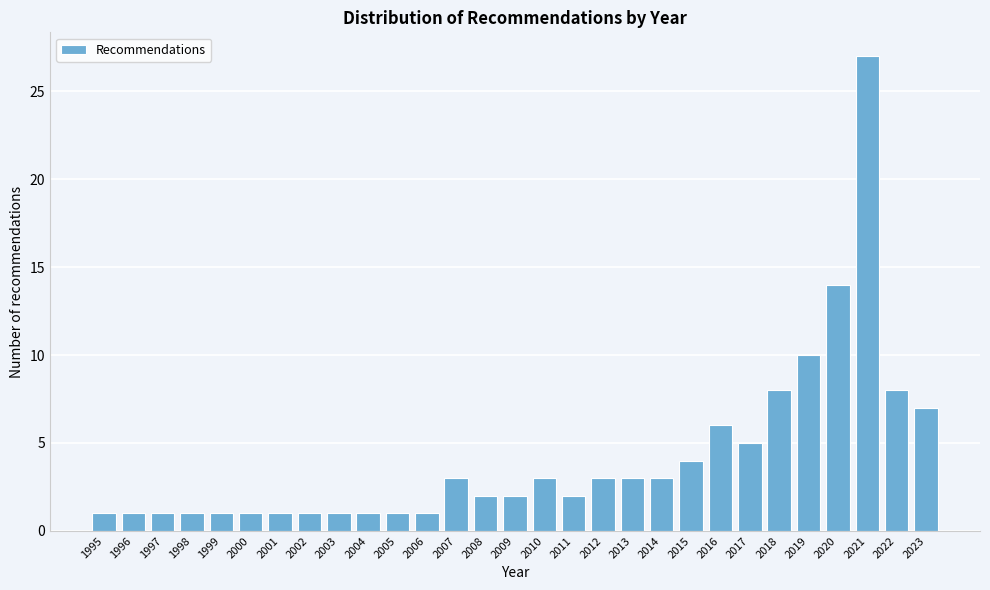

Reading left to right, transcribe all the data shown in this chart.

1995=1	1996=1	1997=1	1998=1	1999=1	2000=1	2001=1	2002=1	2003=1	2004=1	2005=1	2006=1	2007=3	2008=2	2009=2	2010=3	2011=2	2012=3	2013=3	2014=3	2015=4	2016=6	2017=5	2018=8	2019=10	2020=14	2021=27	2022=8	2023=7